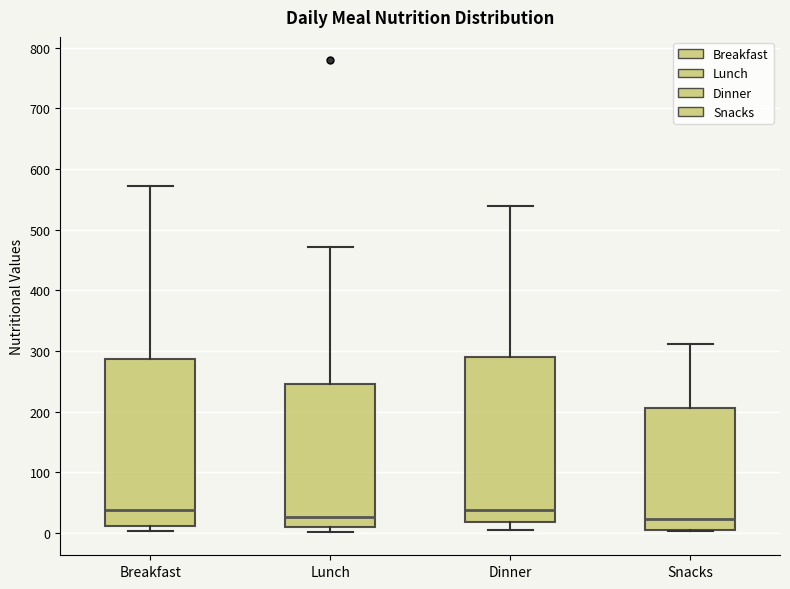

Where is the upper edge of the box for Snacks on the y-axis? The values are not printed on the chart, so give them approximately, as read against the axis.

210